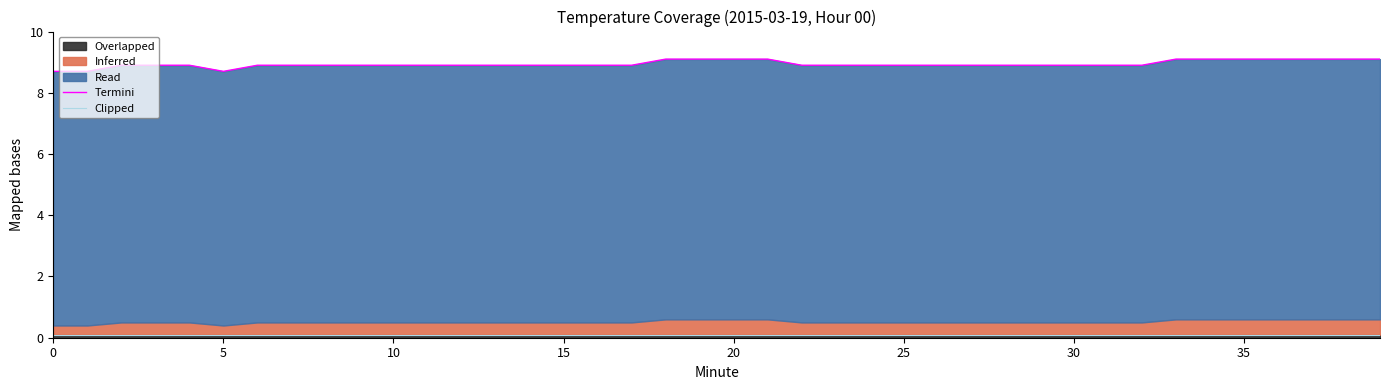

What is the label of the 6th point from the right?

34